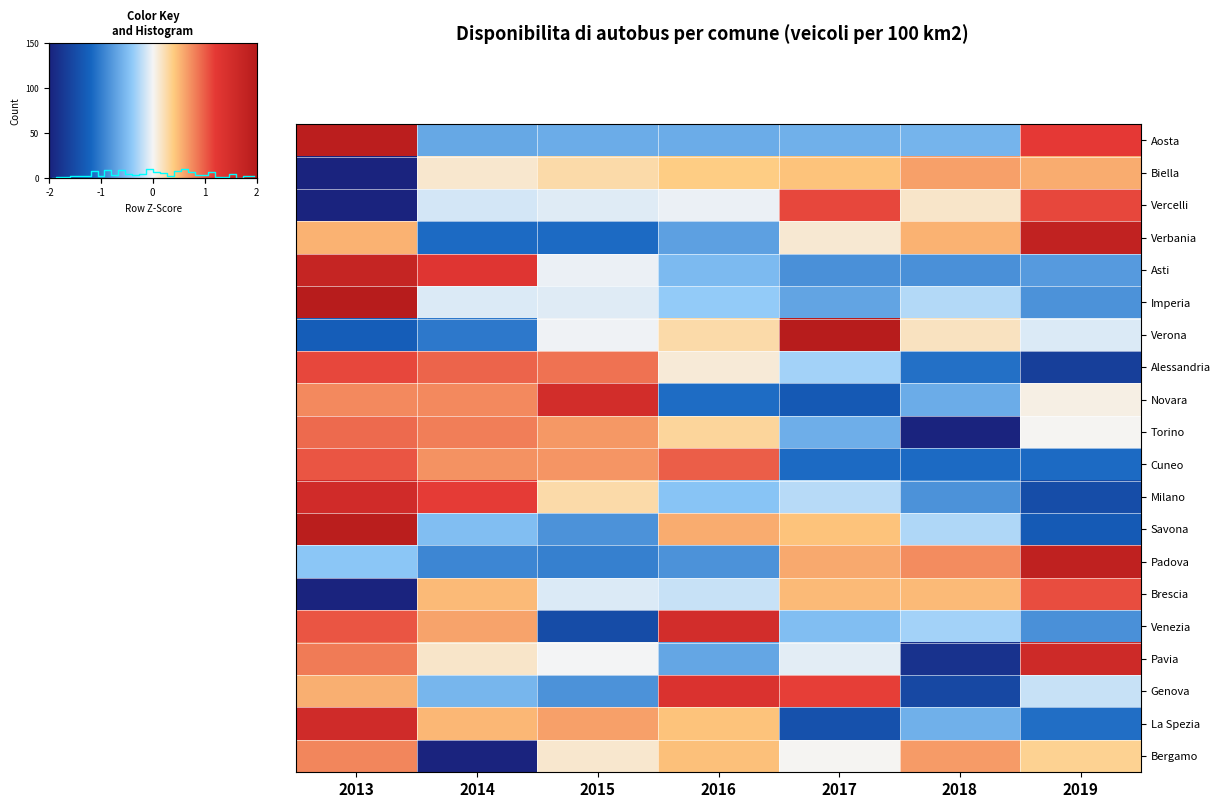

Reading left to right, transcribe all the data shown in this chart.

Torino: 0.9	0.8	0.7	0.3	-0.6	-2.1	0.0
Vercelli: -2.1	-0.1	-0.1	-0.0	1.1	0.2	1.1
Novara: 0.8	0.8	1.5	-1.1	-1.3	-0.6	0.1
Biella: -2.4	0.1	0.3	0.4	0.4	0.6	0.6
Cuneo: 1.0	0.7	0.7	1.0	-1.1	-1.1	-1.1
Verbania: 0.5	-1.1	-1.1	-0.7	0.1	0.5	1.8
Asti: 1.7	1.3	-0.0	-0.5	-0.8	-0.8	-0.8
Alessandria: 1.1	1.0	0.9	0.1	-0.3	-1.1	-1.6
Aosta: 1.9	-0.7	-0.6	-0.6	-0.6	-0.6	1.2
Imperia: 2.4	-0.1	-0.1	-0.4	-0.7	-0.3	-0.8
Savona: 1.9	-0.5	-0.8	0.6	0.4	-0.3	-1.3
Genova: 0.5	-0.5	-0.8	1.4	1.2	-1.5	-0.2
La Spezia: 1.6	0.5	0.6	0.4	-1.4	-0.6	-1.1
Milano: 1.5	1.2	0.3	-0.4	-0.2	-0.8	-1.5
Bergamo: 0.8	-2.4	0.1	0.5	0.0	0.7	0.3
Brescia: -2.3	0.5	-0.1	-0.2	0.5	0.5	1.1
Pavia: 0.8	0.1	-0.0	-0.7	-0.1	-1.8	1.6
Verona: -1.3	-1.0	-0.0	0.3	2.0	0.2	-0.1
Venezia: 1.0	0.6	-1.5	1.5	-0.5	-0.3	-0.8
Padova: -0.4	-0.9	-1.0	-0.8	0.6	0.7	1.8